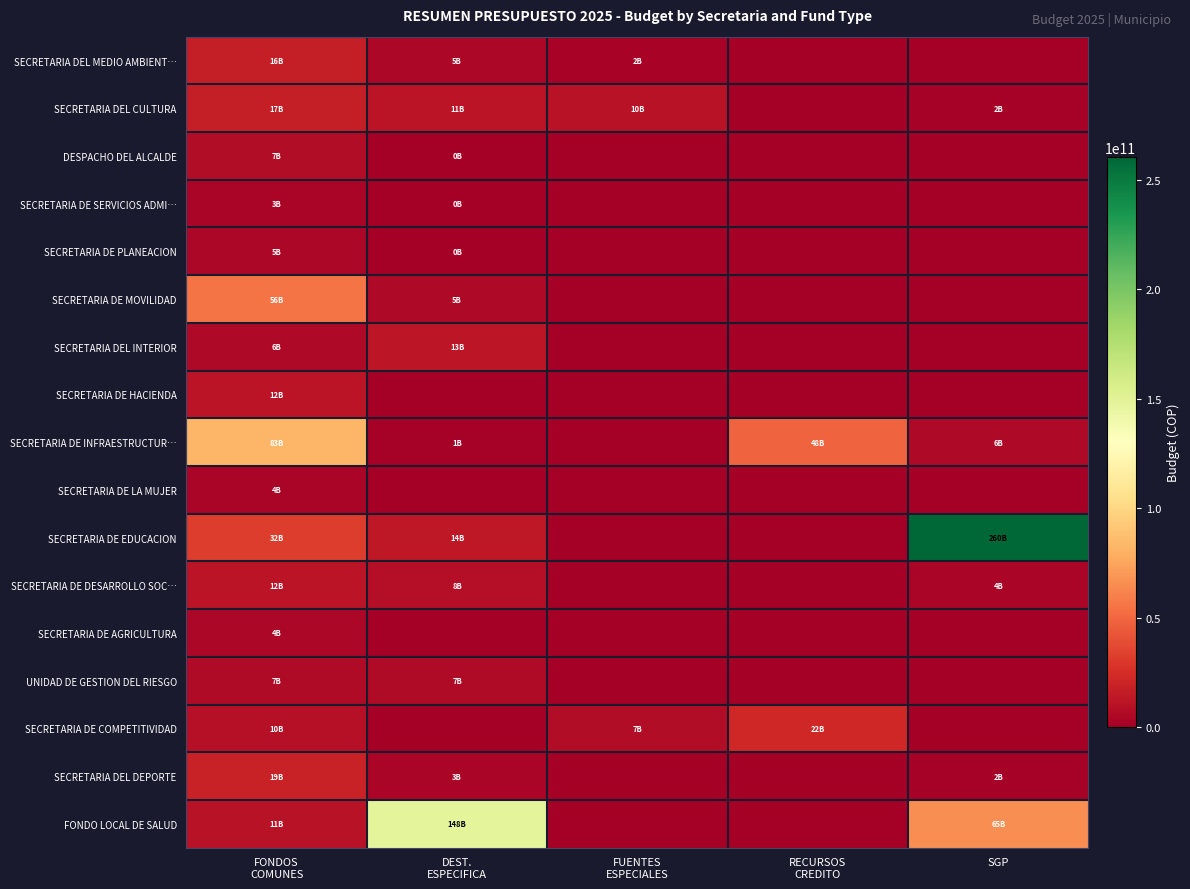

How many data points does each series have?

5